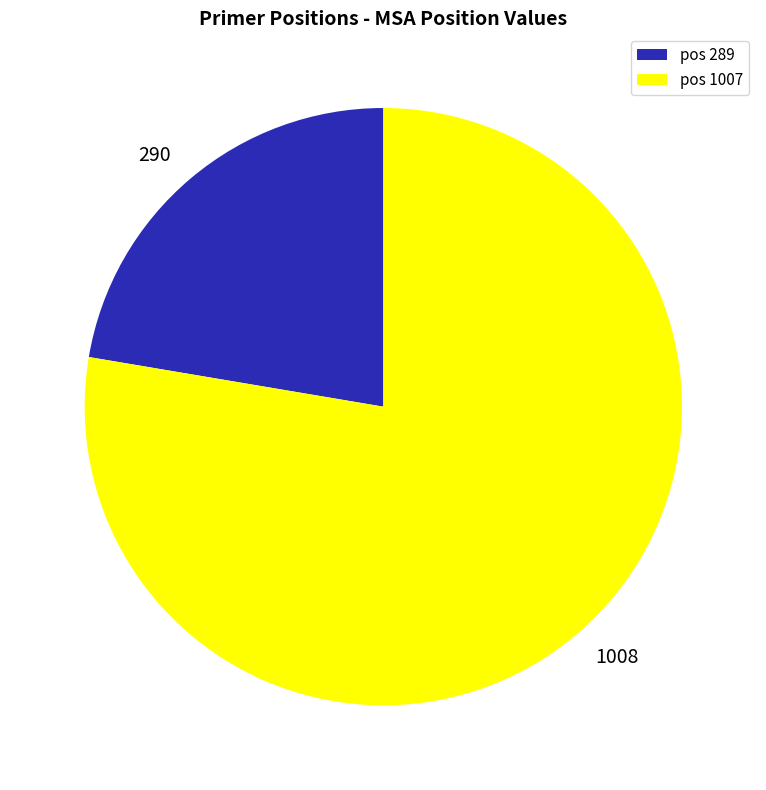

Is there a majority slice in this chart?

Yes